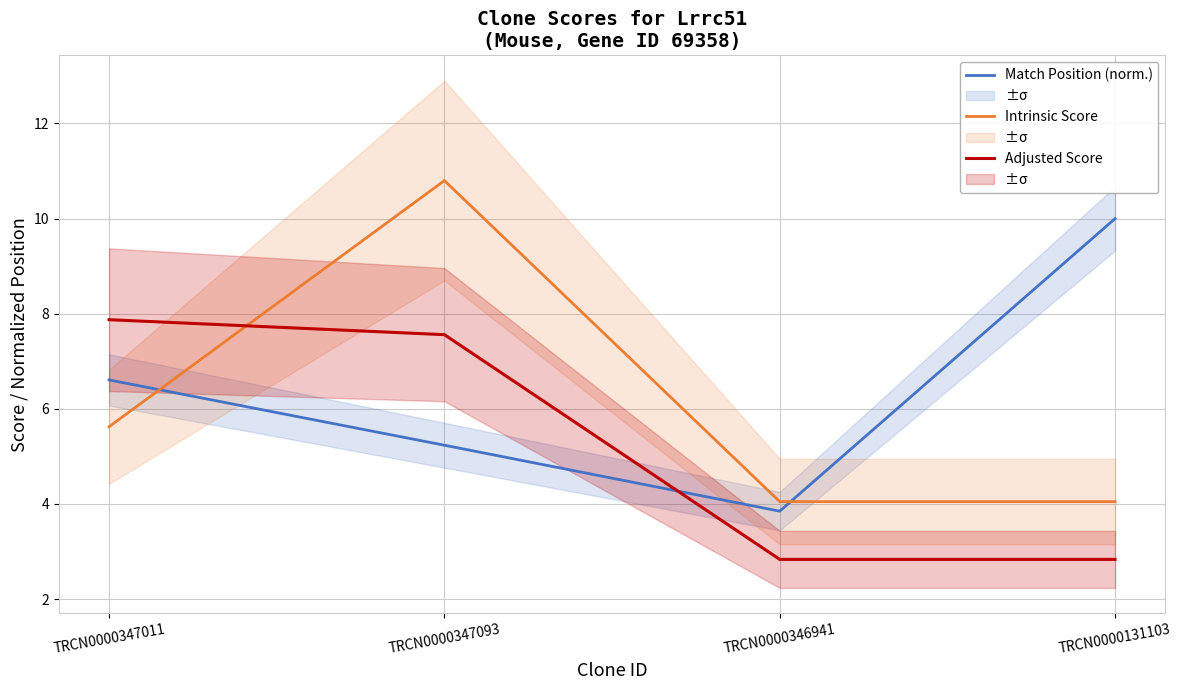

What is the label of the 4th point from the left?

TRCN0000131103